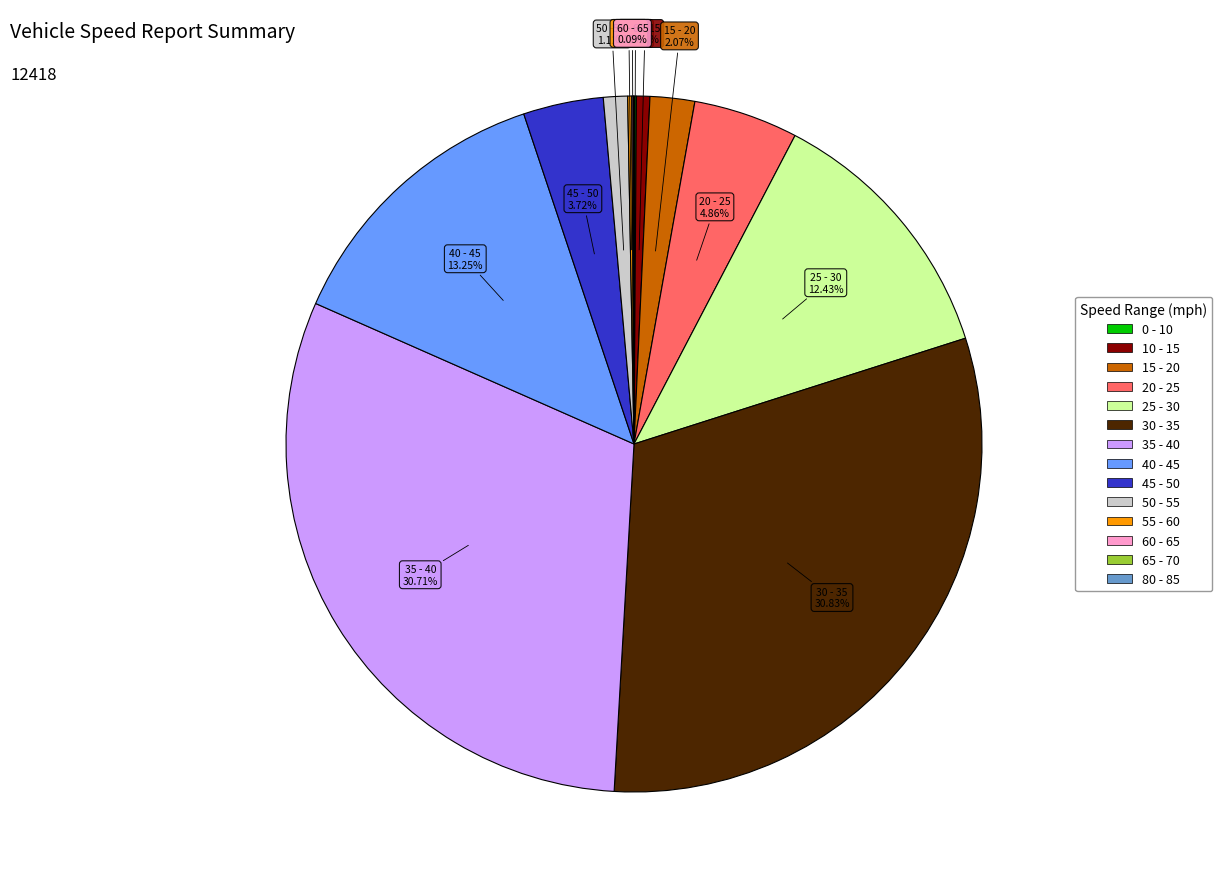

What is the ratio of the value at 30 - 35 to the value at 35 - 40?

1.0